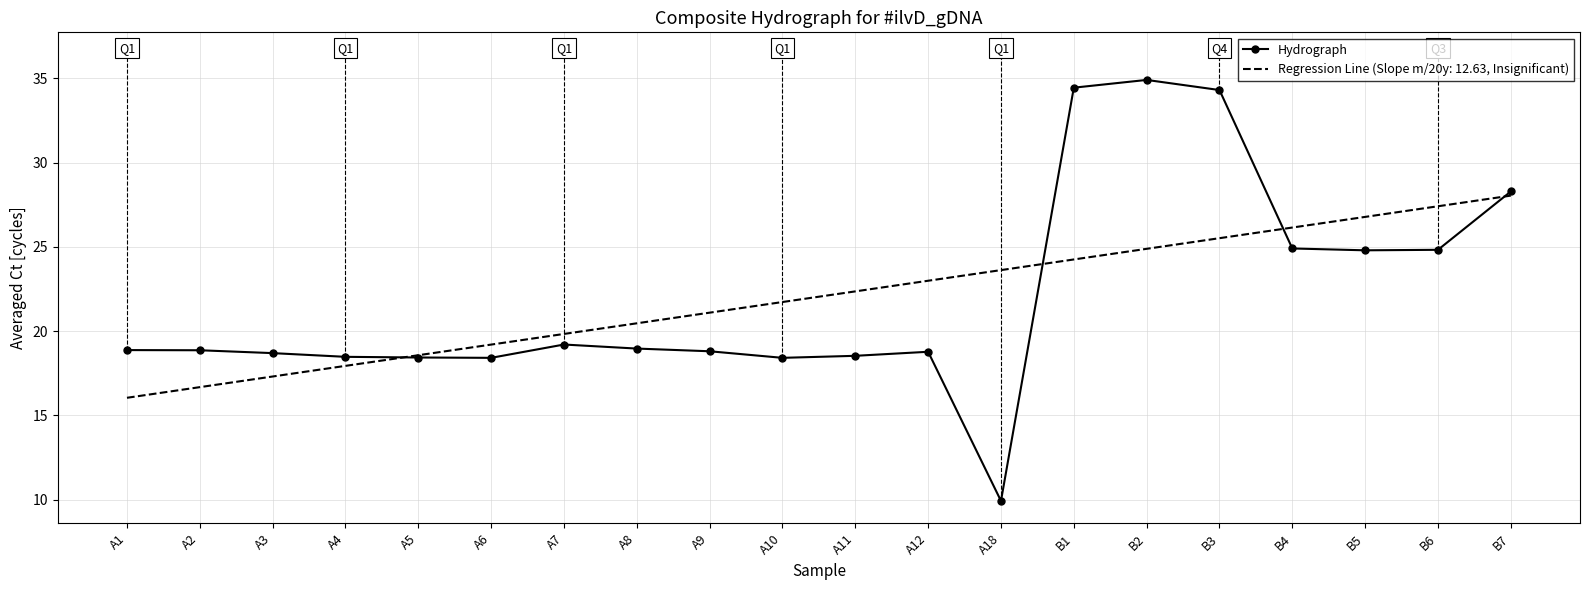

What position from the right is B7?

1